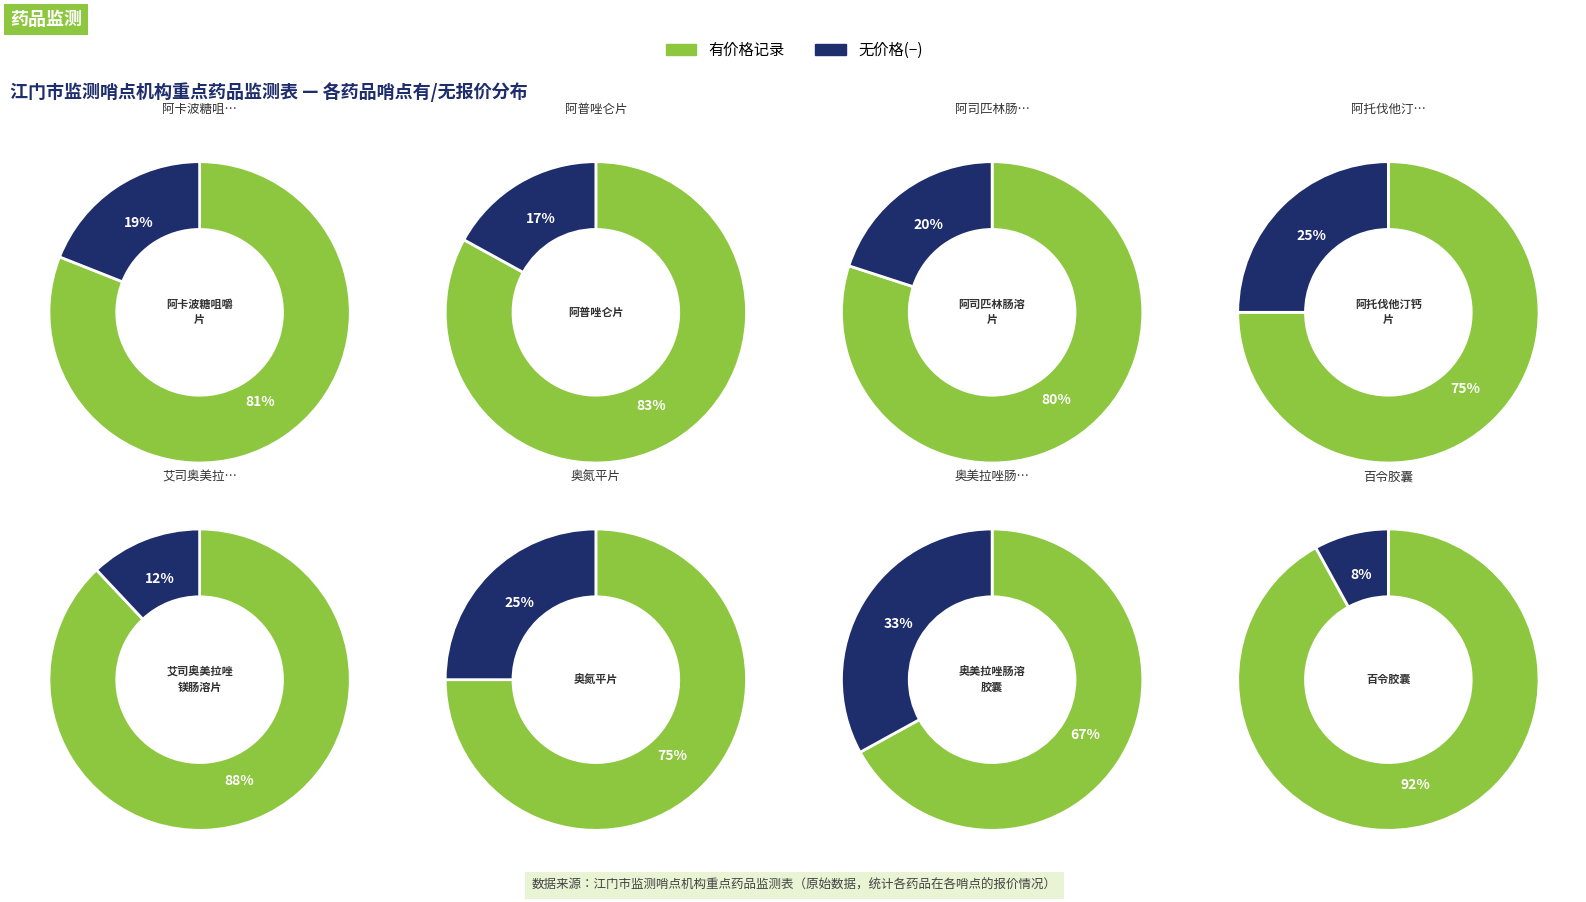

To the nearest percent, what portion does 阿托伐他汀钙片 represent?

13%